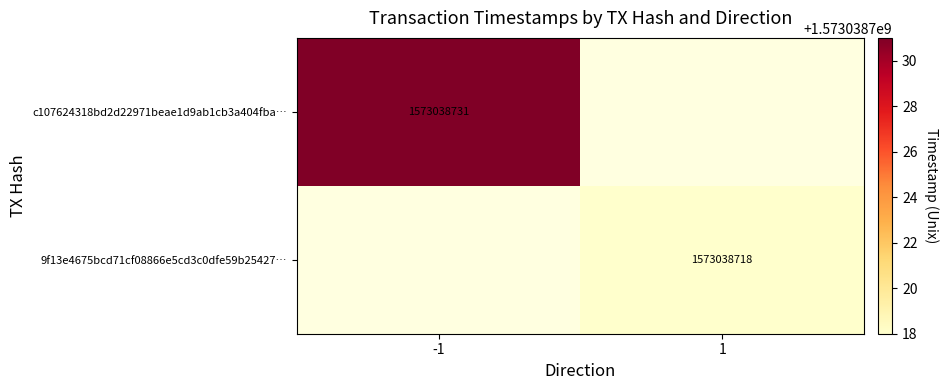

Reading left to right, extract all data points from this chart.

-1: -1=1573038731	1=0
1: -1=0	1=1573038718